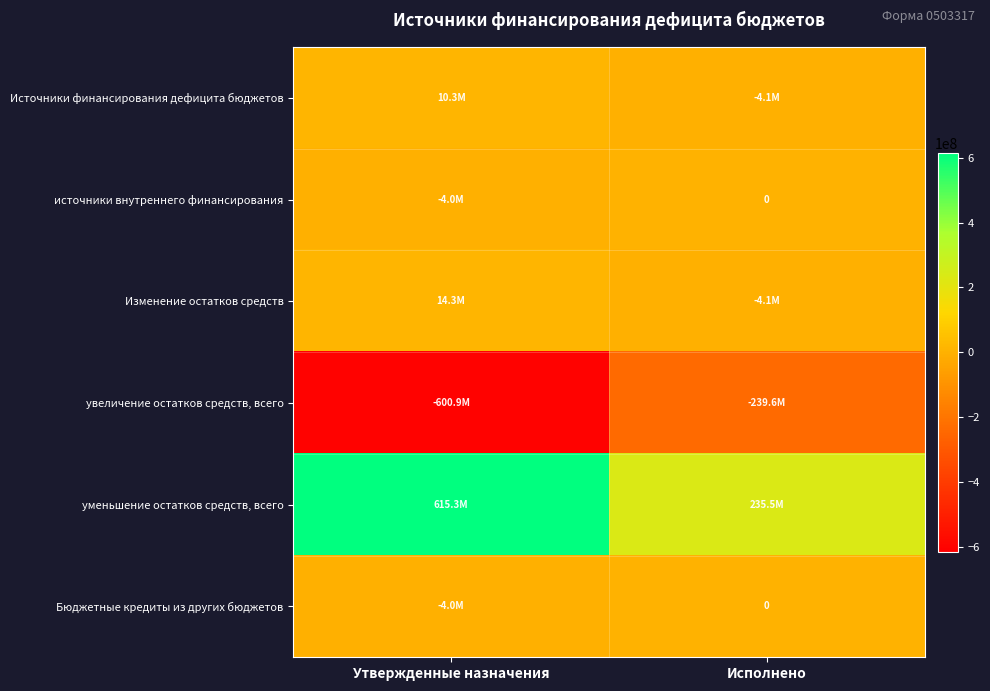

How many data points in источники внутреннего финансирования are less than 0?

1